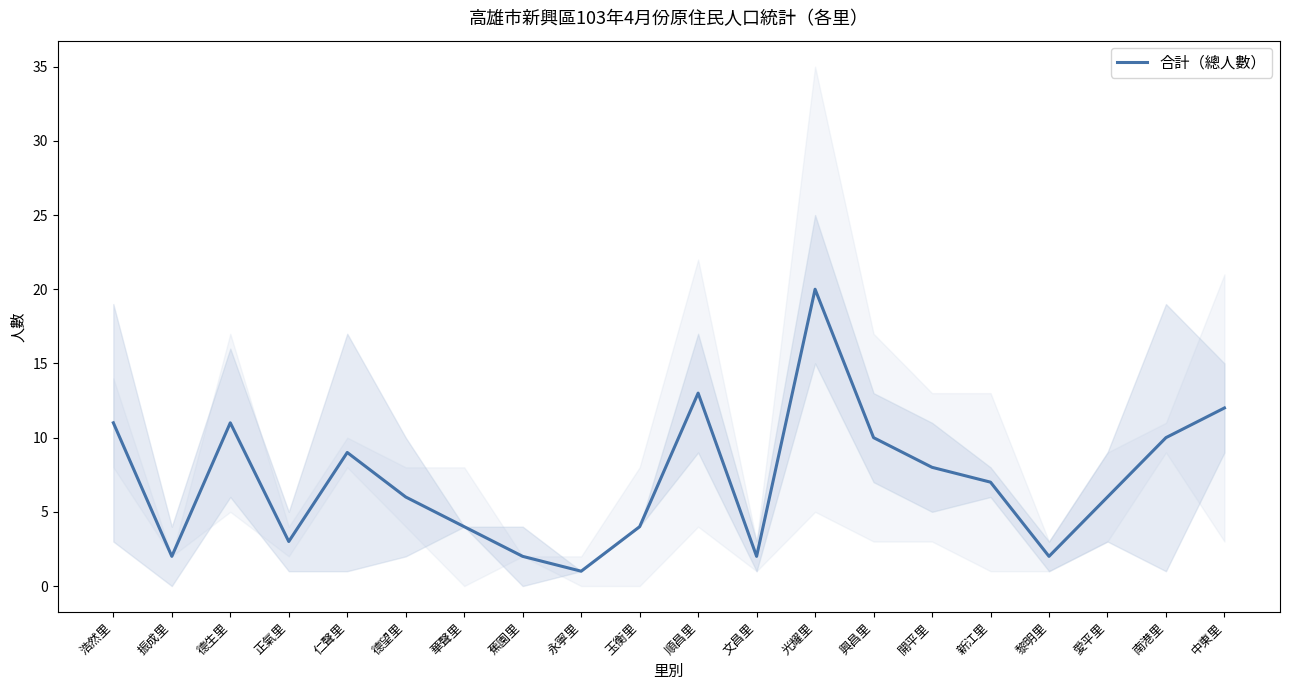

Where does the data first go above 7?

浩然里